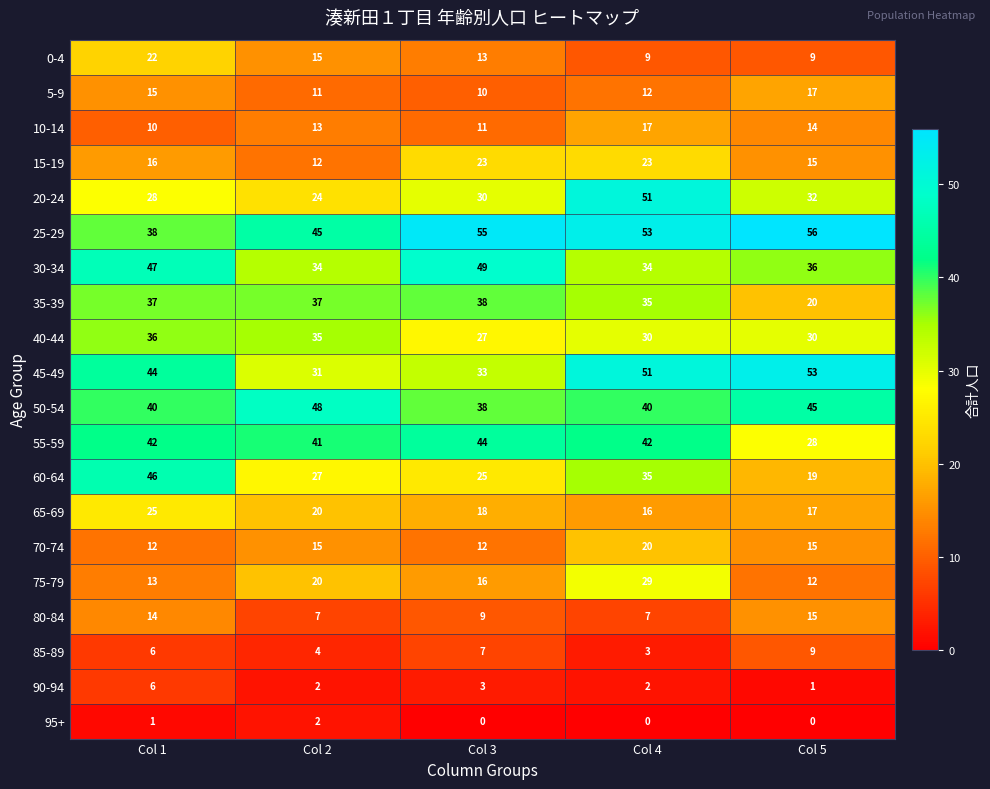

Count the number of data series in this chart.

20